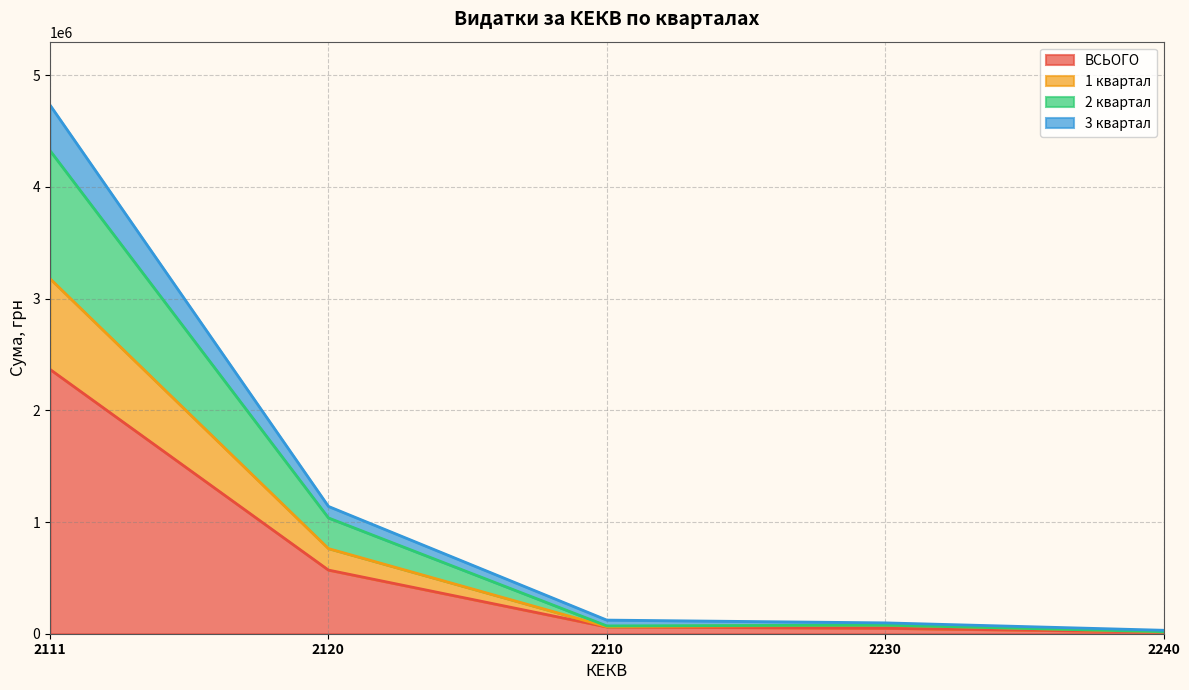

Count the number of categories in the chart.

5